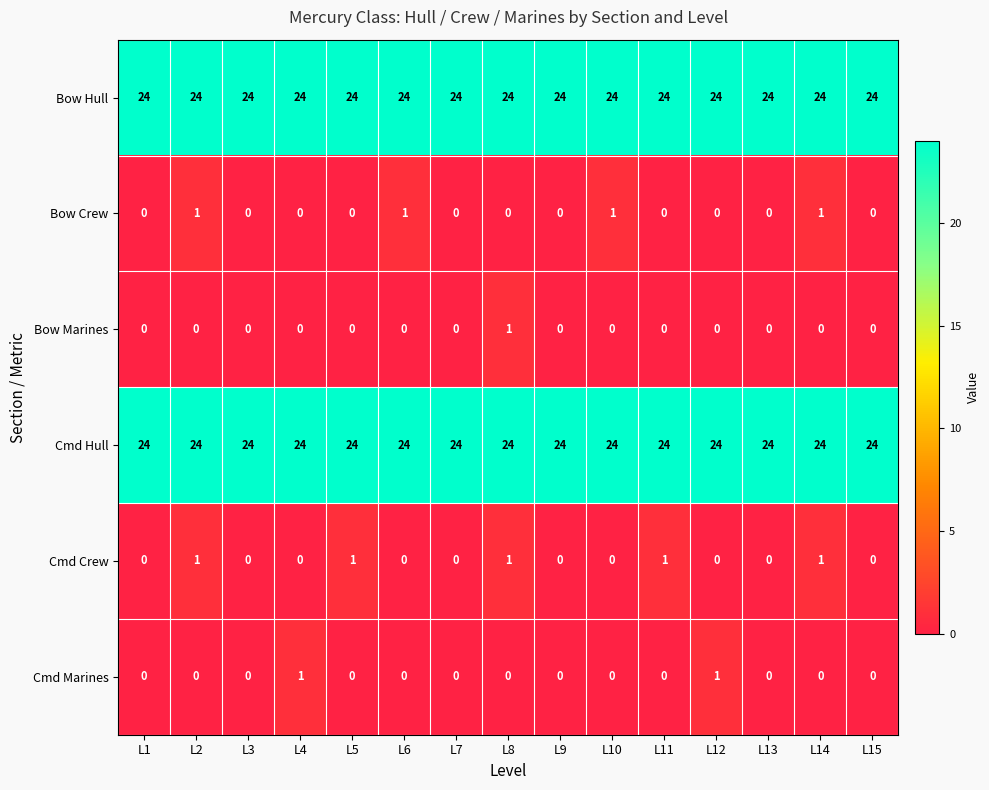

What is the total value across all series at L3?

48